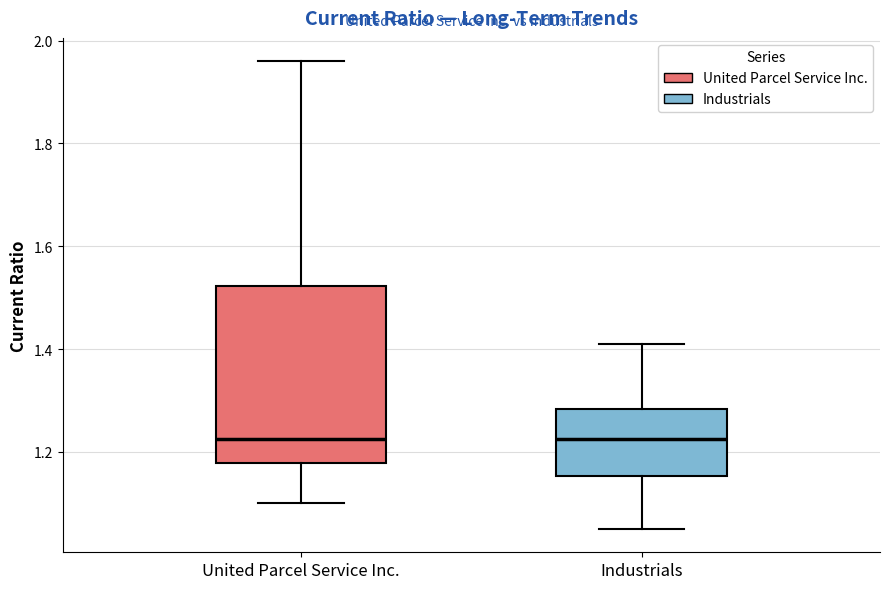

Reading left to right, transcribe this box plot: for each box, give where its median line is, the range the box spans, and where its two whiskers end, as read against the y-axis. The values are not printed on the chart, so give them approximately, as read against the axis.

United Parcel Service Inc.: median 1.22, box 1.18 to 1.52, whiskers 1.10 to 1.96
Industrials: median 1.22, box 1.16 to 1.28, whiskers 1.06 to 1.42